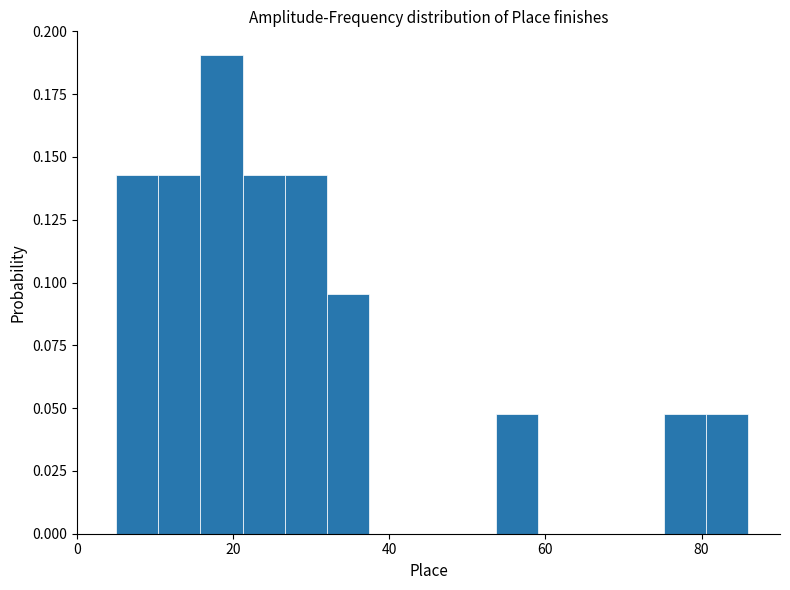

Read against the x-axis, roughly where is the centre of the tallest bar?

18